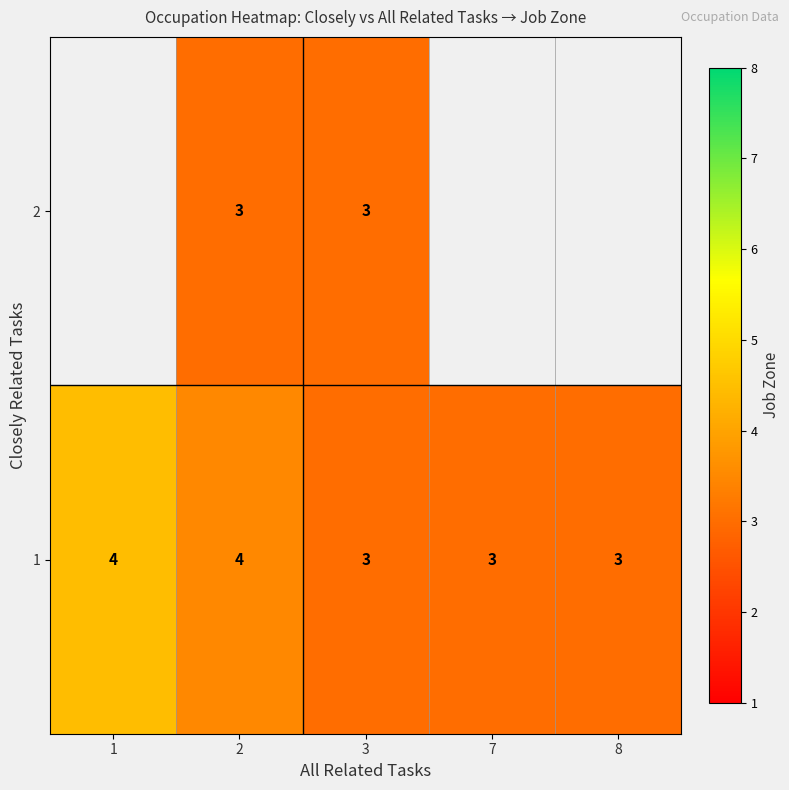

Which label corresponds to the smallest value in the chart?

3